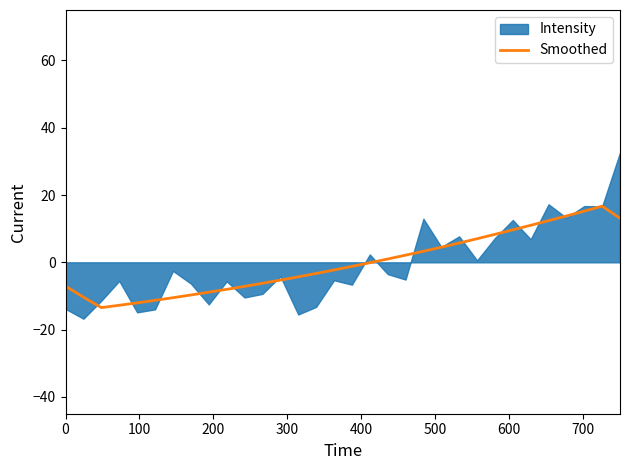

What is the maximum value for Smoothed?

16.7